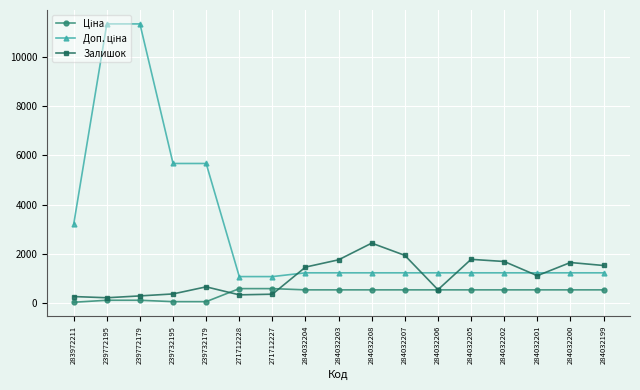

At how many categories does at least one series exceed 4099?

4